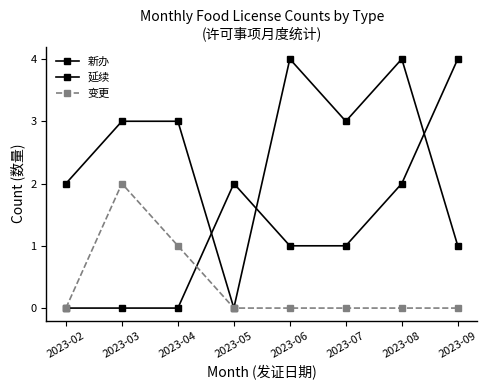

True or false: 变更 and 新办 cross at least once.

False